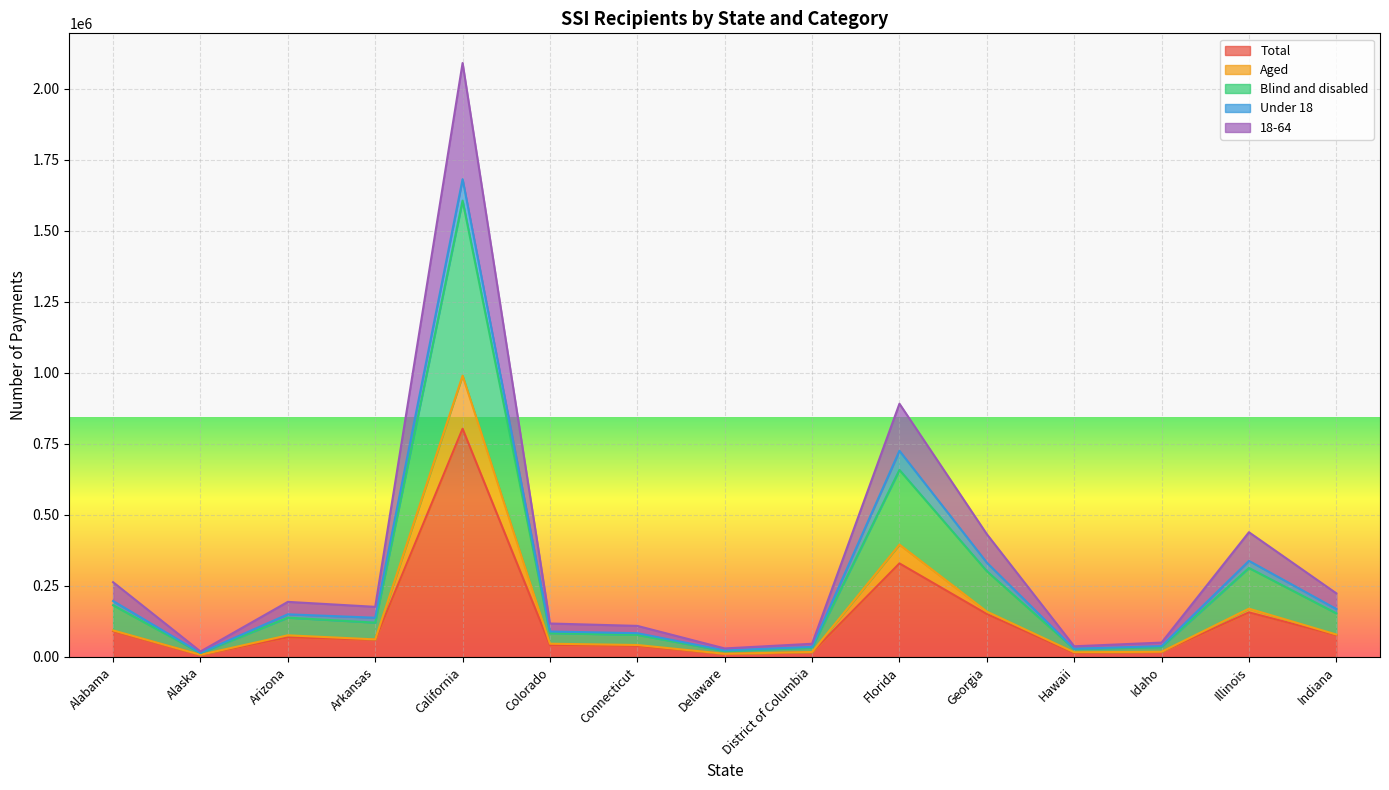

What is the sum of the 18-64 values at Alaska and Delaware?

36933